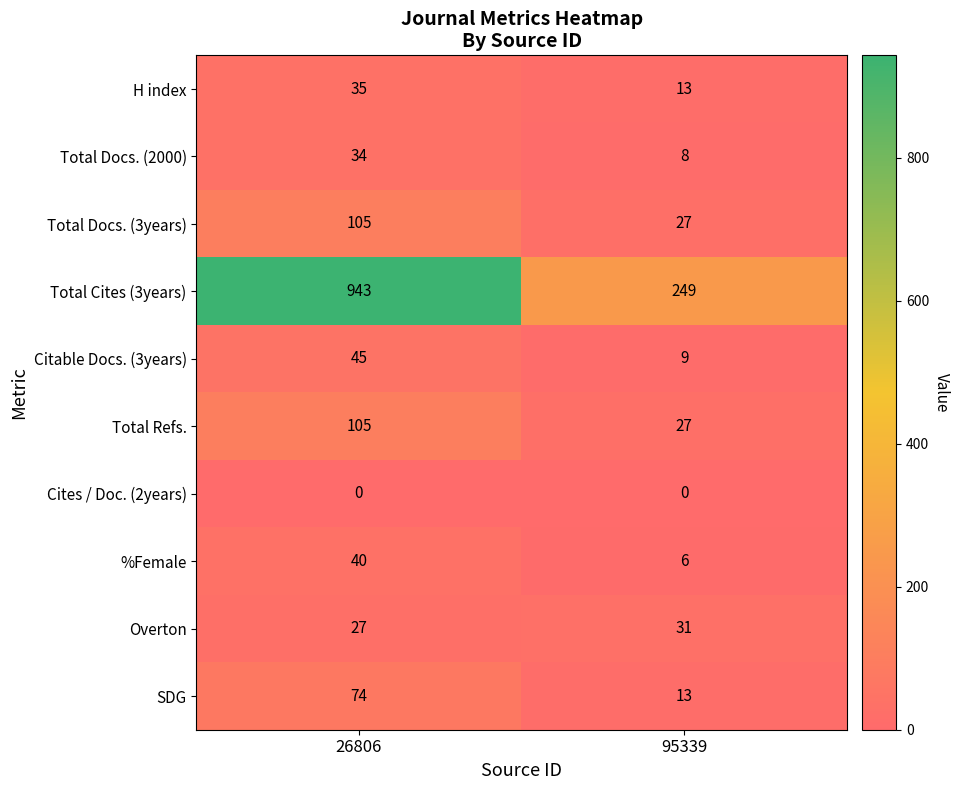

List the labels in order of %Female value, smallest first.

95339, 26806